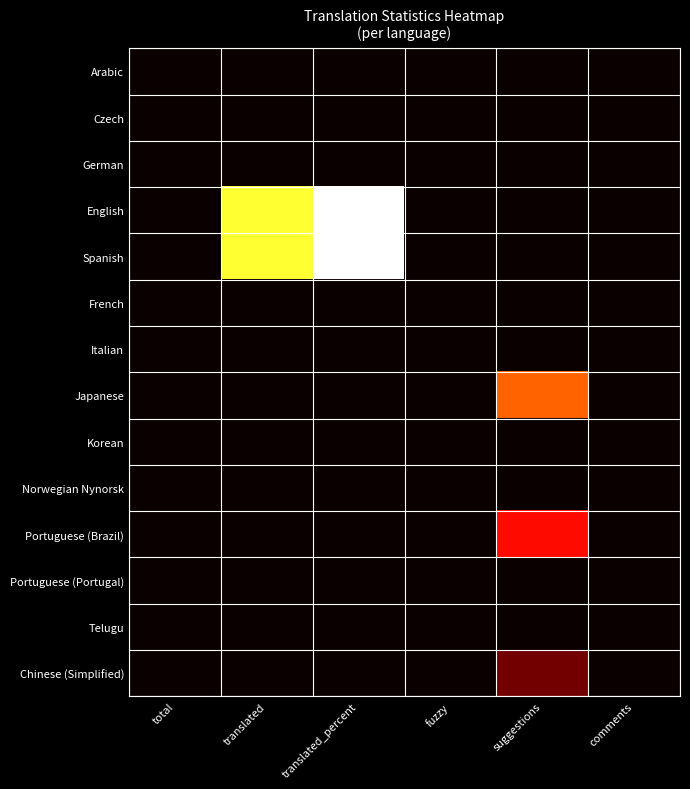

Reading right to left, extract all data points from this chart.

Arabic: comments=0	suggestions=0	fuzzy=0	translated_percent=0	translated=0	total=0
Czech: comments=0	suggestions=0	fuzzy=0	translated_percent=0	translated=0	total=0
German: comments=0	suggestions=0	fuzzy=0	translated_percent=0	translated=0	total=0
English: comments=0	suggestions=0	fuzzy=0	translated_percent=100	translated=56	total=0
Spanish: comments=0	suggestions=0	fuzzy=0	translated_percent=100	translated=56	total=0
French: comments=0	suggestions=0	fuzzy=0	translated_percent=0	translated=0	total=0
Italian: comments=0	suggestions=0	fuzzy=0	translated_percent=0	translated=0	total=0
Japanese: comments=0	suggestions=19	fuzzy=0	translated_percent=0	translated=0	total=0
Korean: comments=0	suggestions=0	fuzzy=0	translated_percent=0	translated=0	total=0
Norwegian Nynorsk: comments=0	suggestions=0	fuzzy=0	translated_percent=0	translated=0	total=0
Portuguese (Brazil): comments=0	suggestions=9	fuzzy=0	translated_percent=0	translated=0	total=0
Portuguese (Portugal): comments=0	suggestions=0	fuzzy=0	translated_percent=0	translated=0	total=0
Telugu: comments=0	suggestions=0	fuzzy=0	translated_percent=0	translated=0	total=0
Chinese (Simplified): comments=0	suggestions=1	fuzzy=0	translated_percent=0	translated=0	total=0